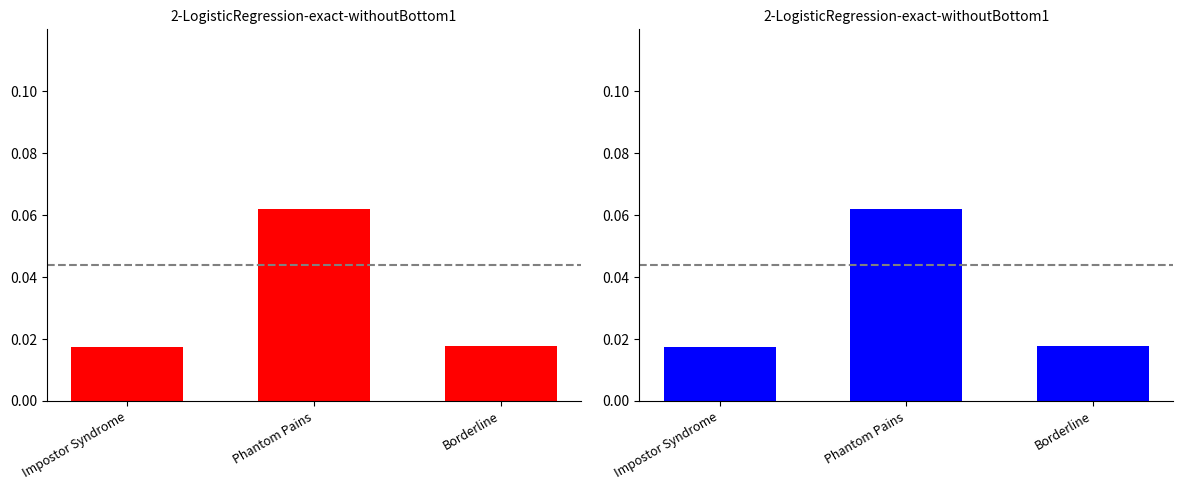

Is it true that the value at Impostor Syndrome is 0.0?

True